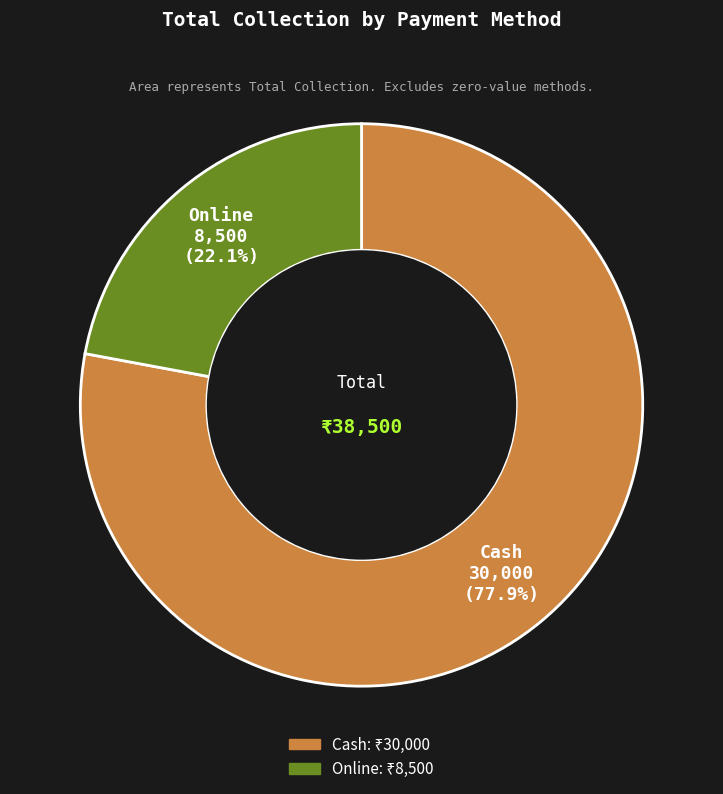

Which category accounts for the majority?

Cash